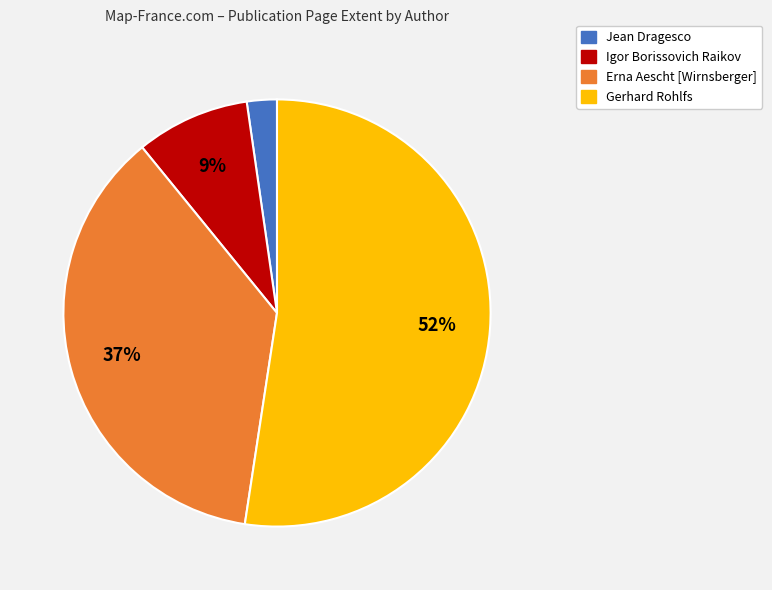

Is there a majority slice in this chart?

Yes